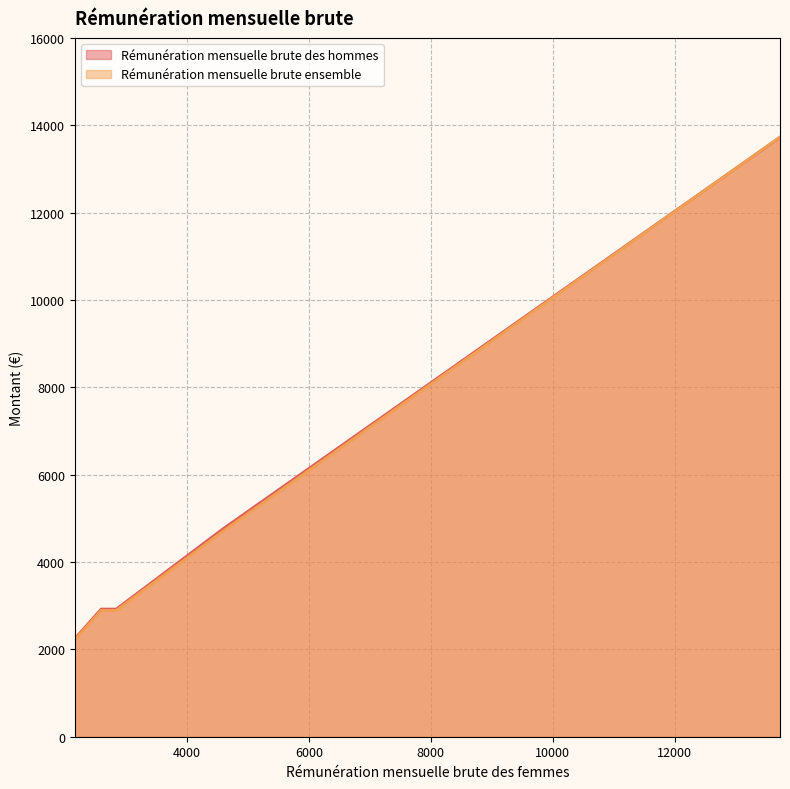

True or false: Rémunération mensuelle brute des hommes and Rémunération mensuelle brute ensemble cross at least once.

True